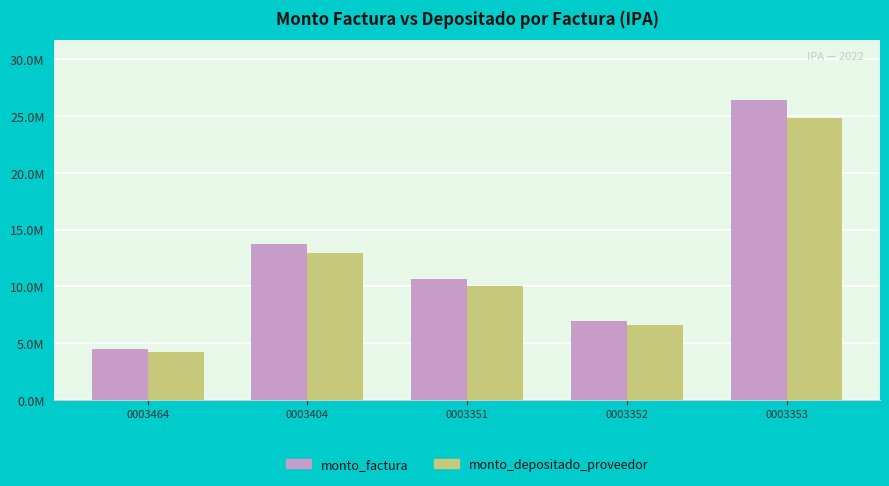

What are all the series names shown in the legend?

monto_factura, monto_depositado_proveedor